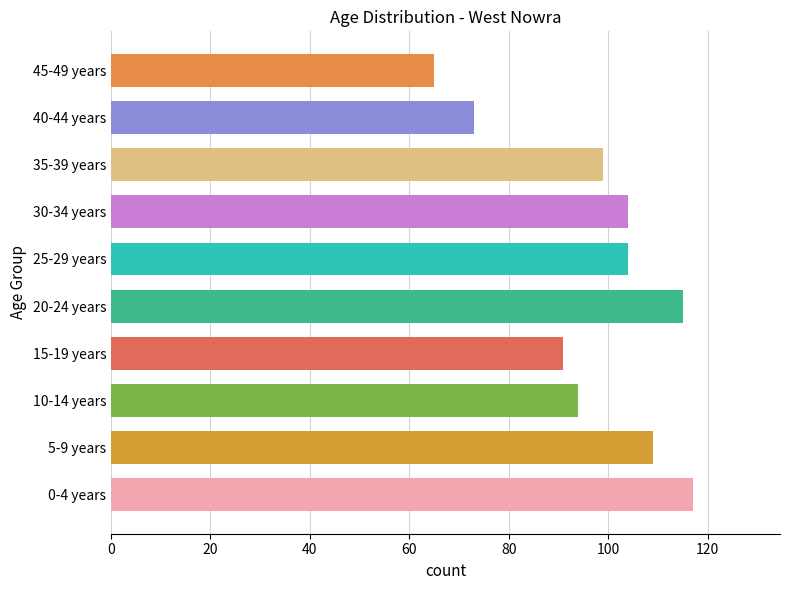

What value does the data have at 0-4 years?

117